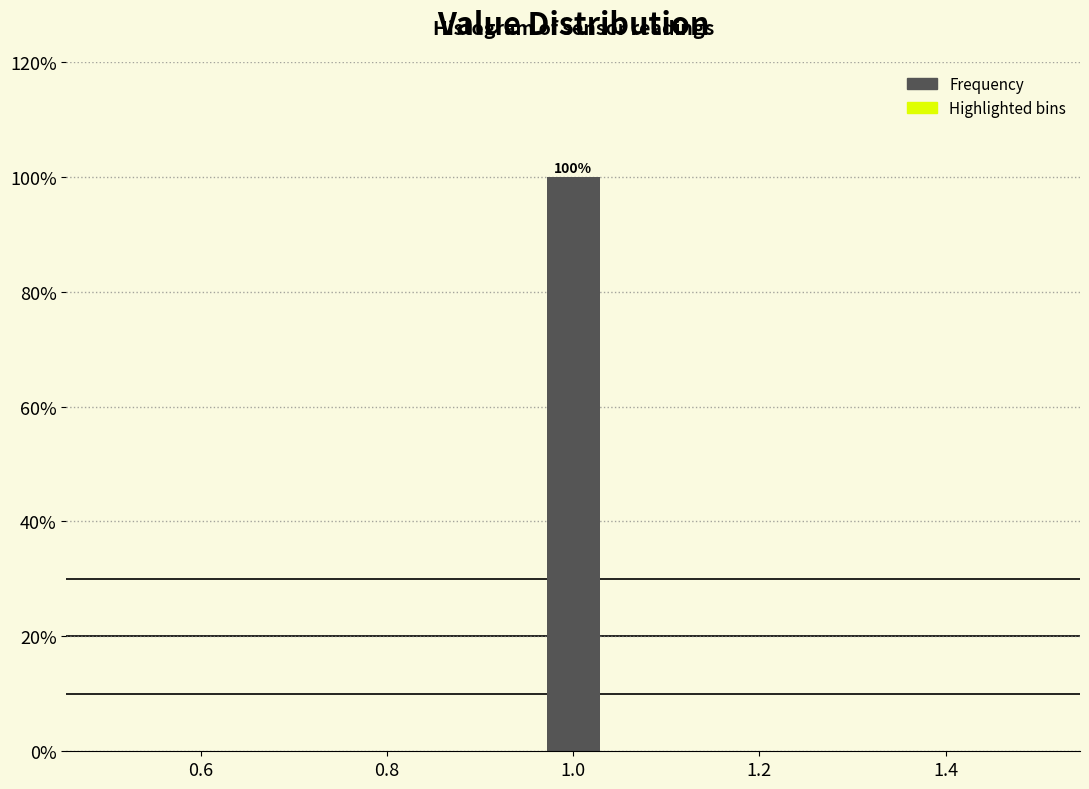

Around what value on the x-axis is the tallest bar? Give the approximate position of its centre, as read against the axis.

1.00